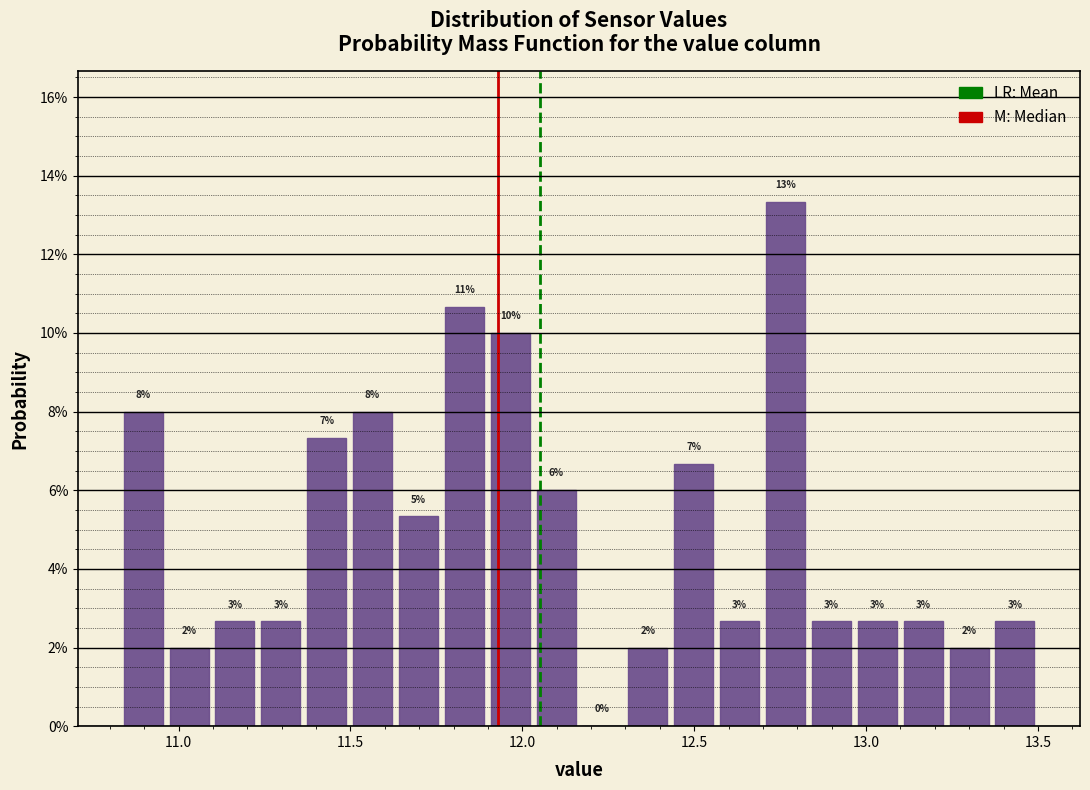

Around what value on the x-axis is the tallest bar? Give the approximate position of its centre, as read against the axis.

12.75